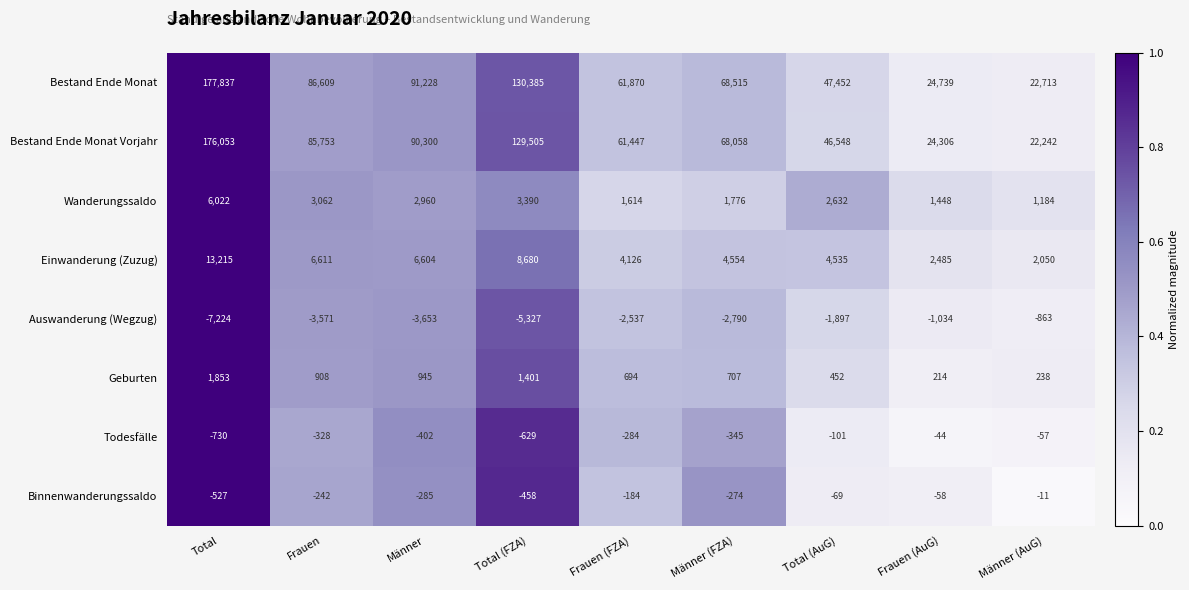

What is the highest value of the Auswanderung (Wegzug) series?

-863